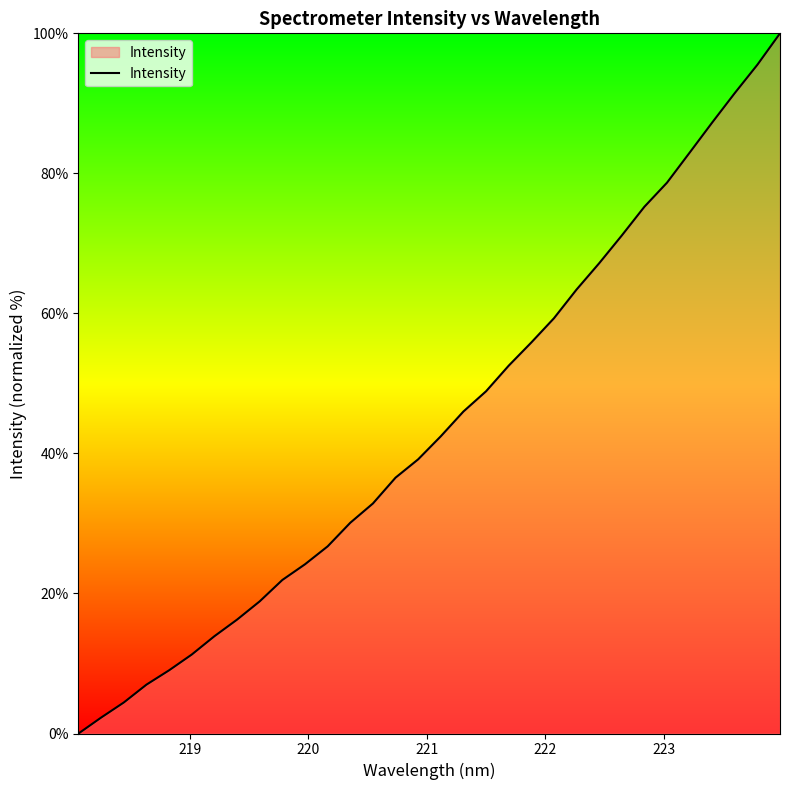

What is the difference between the maximum and minimum values?

100.0